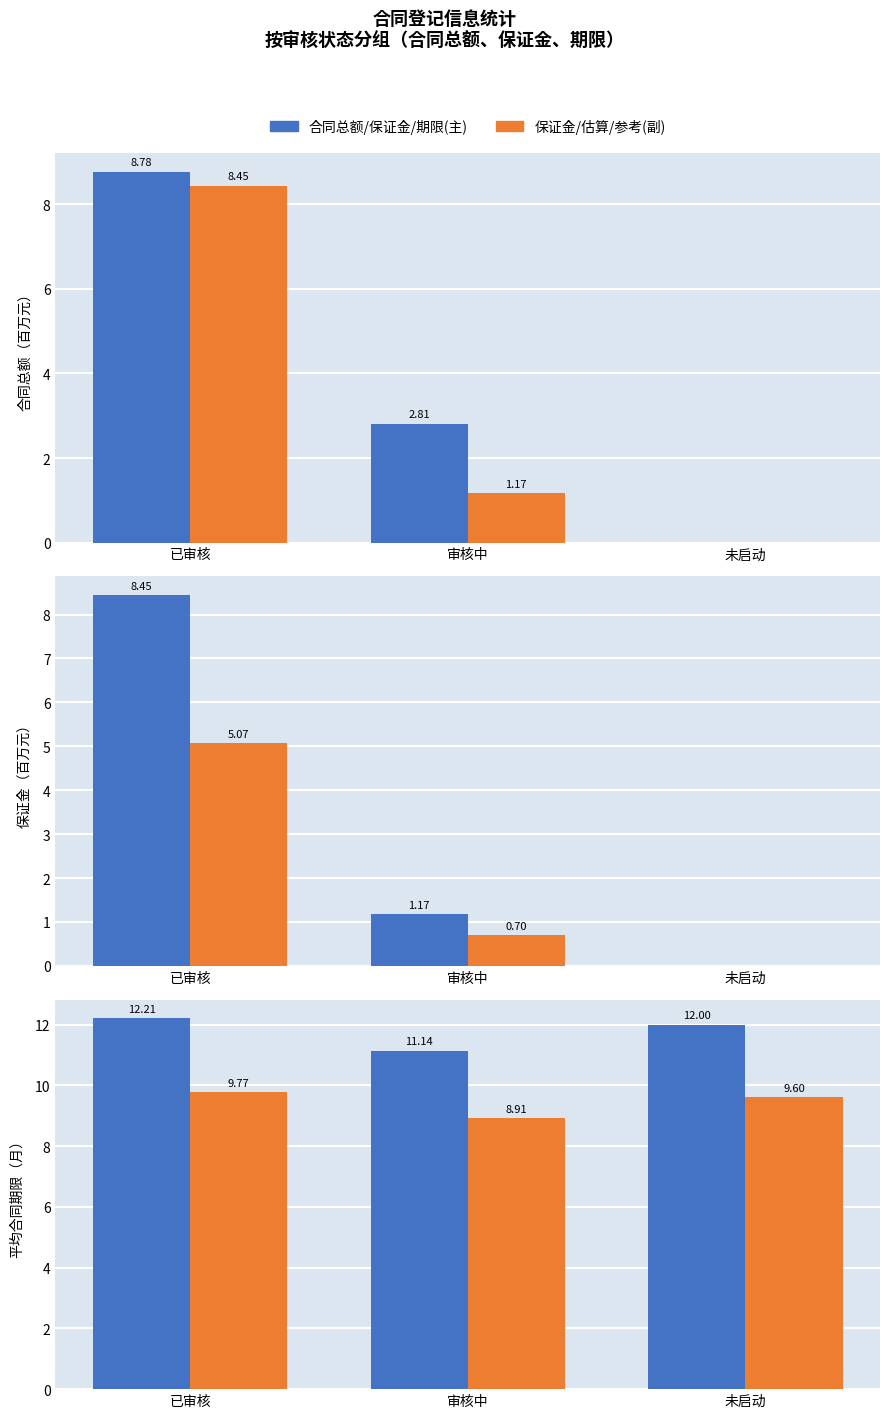

What is the label of the 1st bar from the left?

已审核